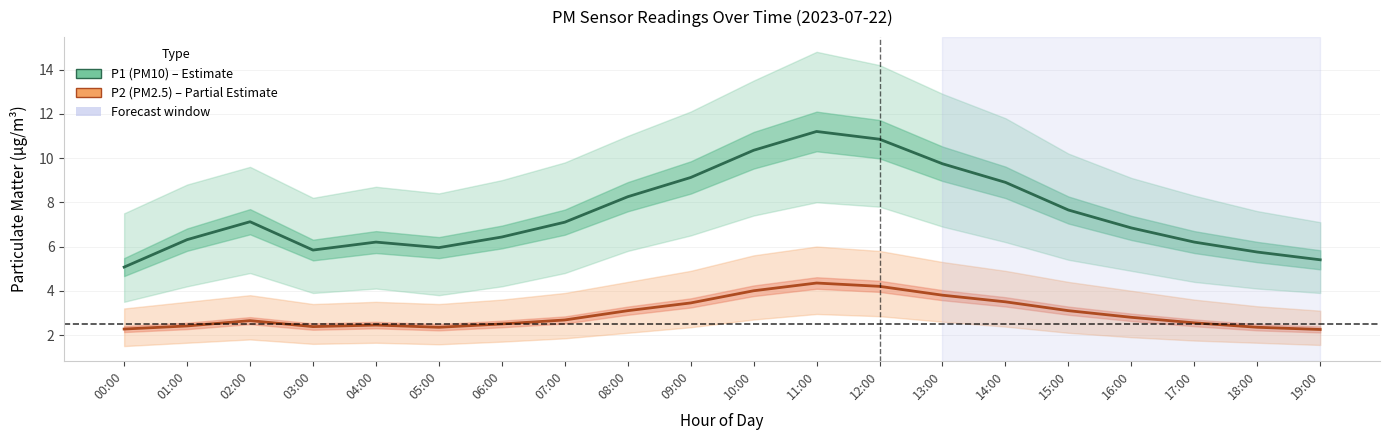

What is the label of the 1st point from the right?

19:00